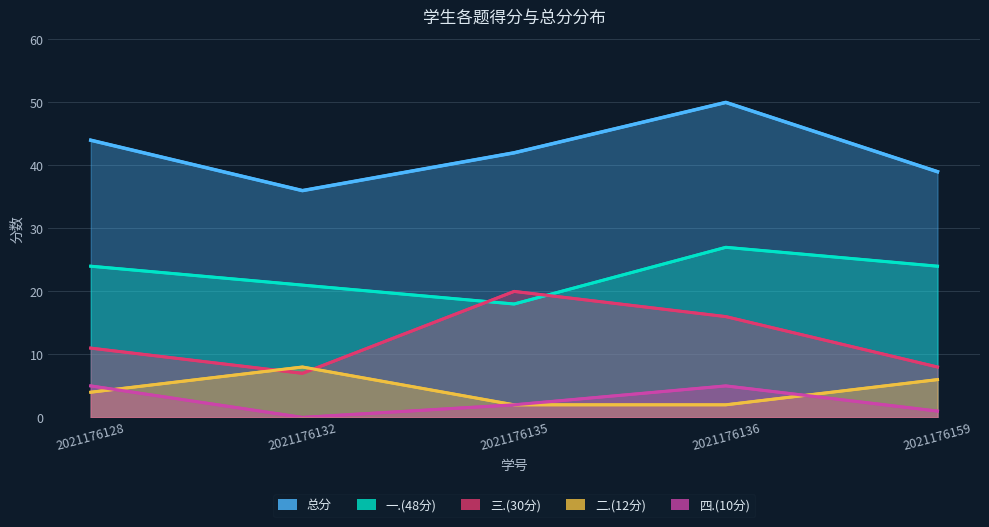

Rank the series at 2021176128 from lowest to highest value.

二.(12分), 四.(10分), 三.(30分), 一.(48分), 总分